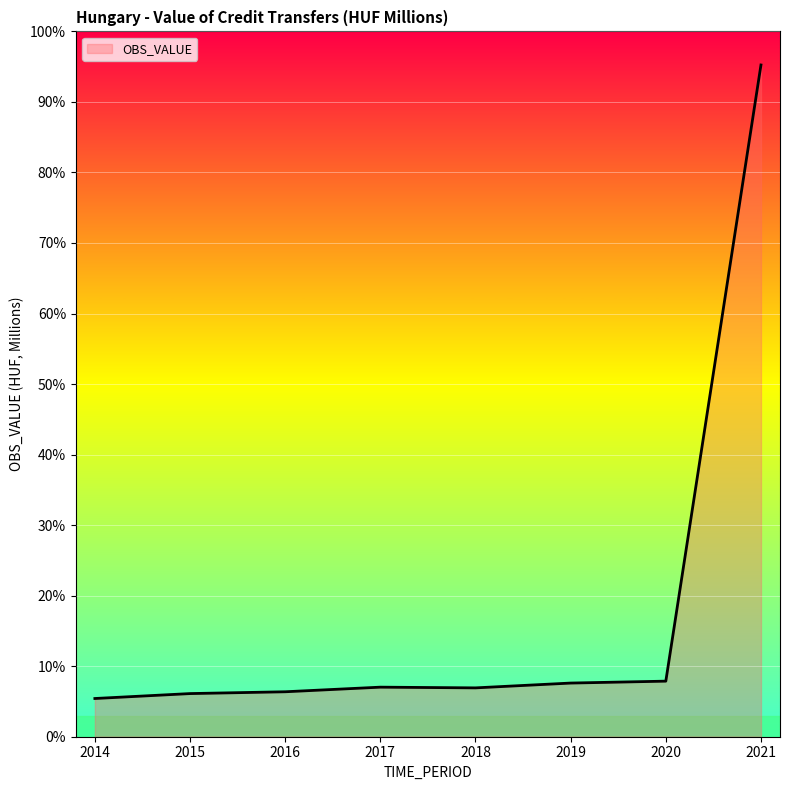

List the labels in order of value, smallest first.

2014, 2015, 2016, 2018, 2017, 2019, 2020, 2021